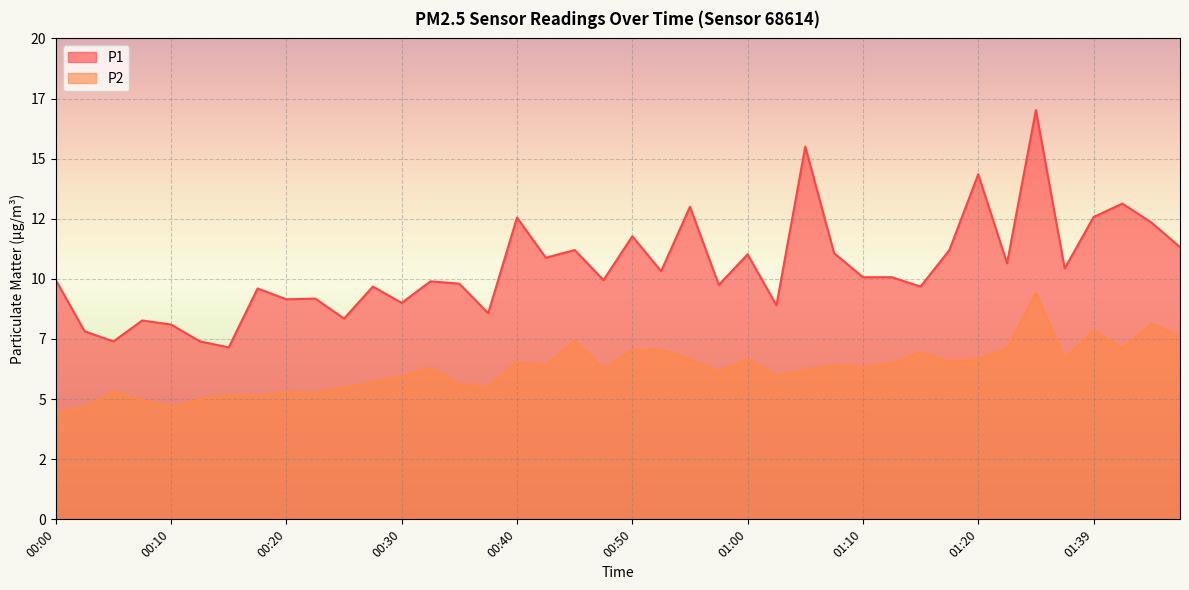

Where is P2 nearest to the value 6?

01:02